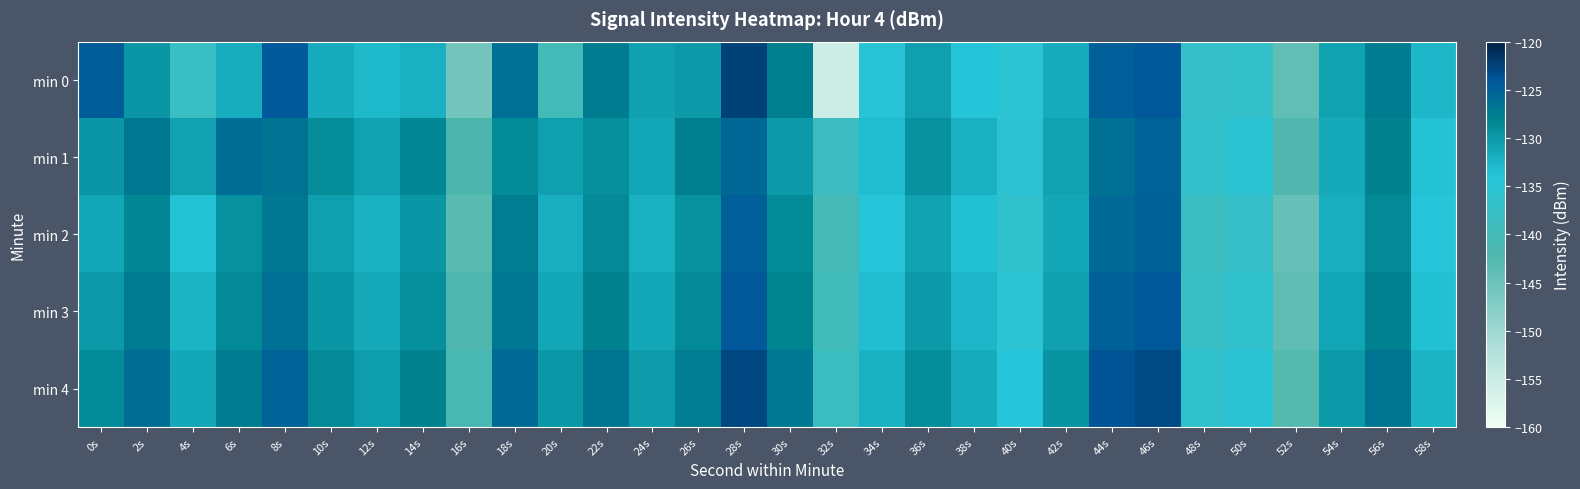

What is the difference between the highest and lowest values at 18s?

3.0